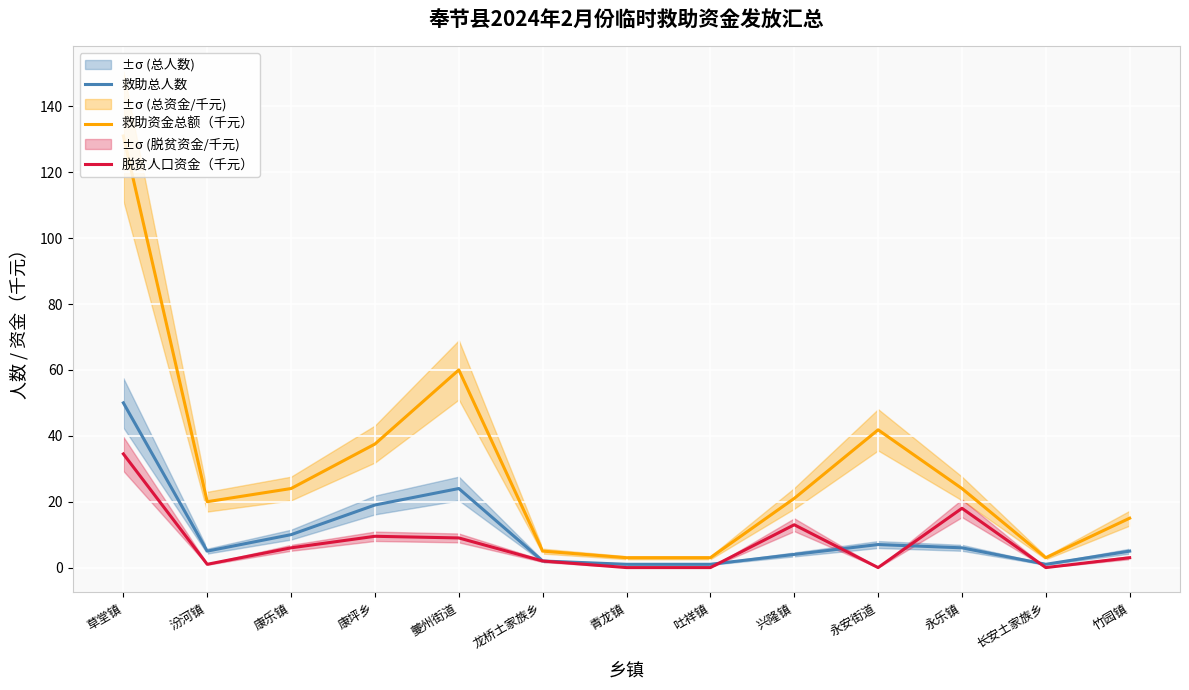

How many distinct data groups are displayed?

3